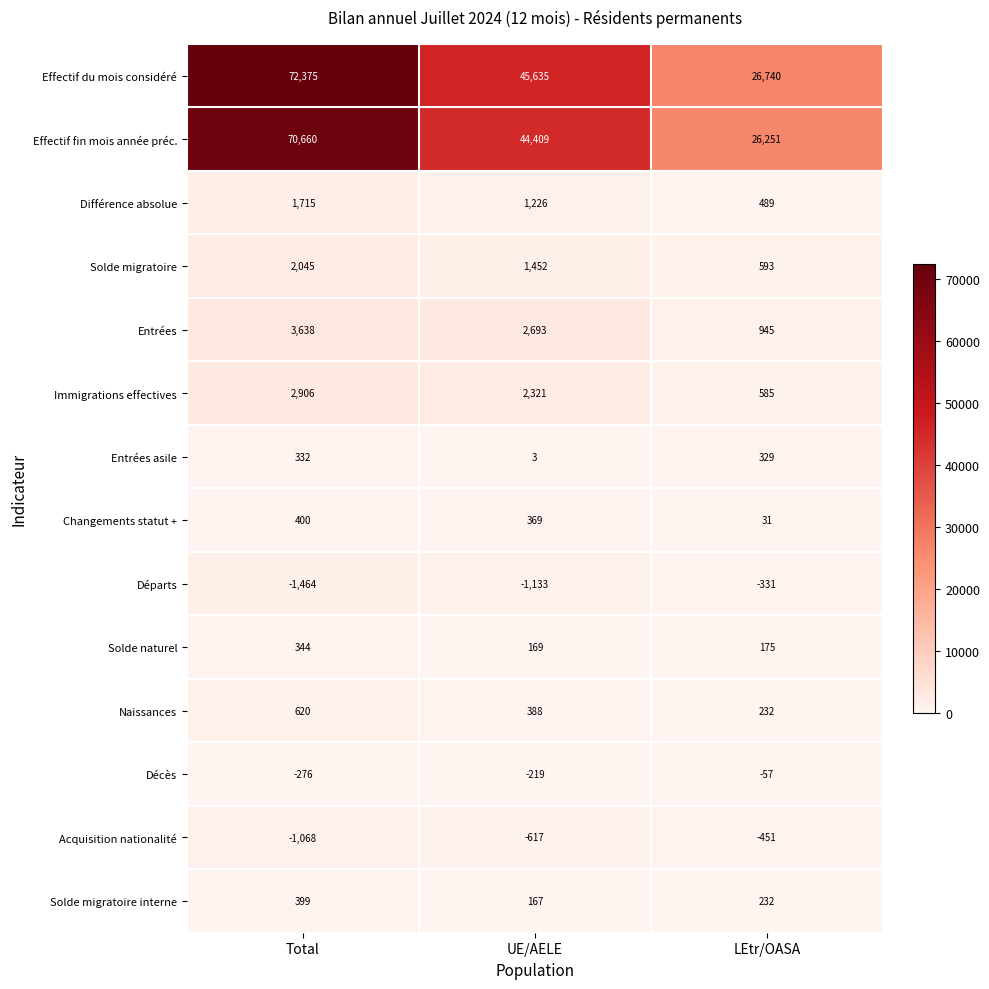

What is the smallest value displayed?

-1464